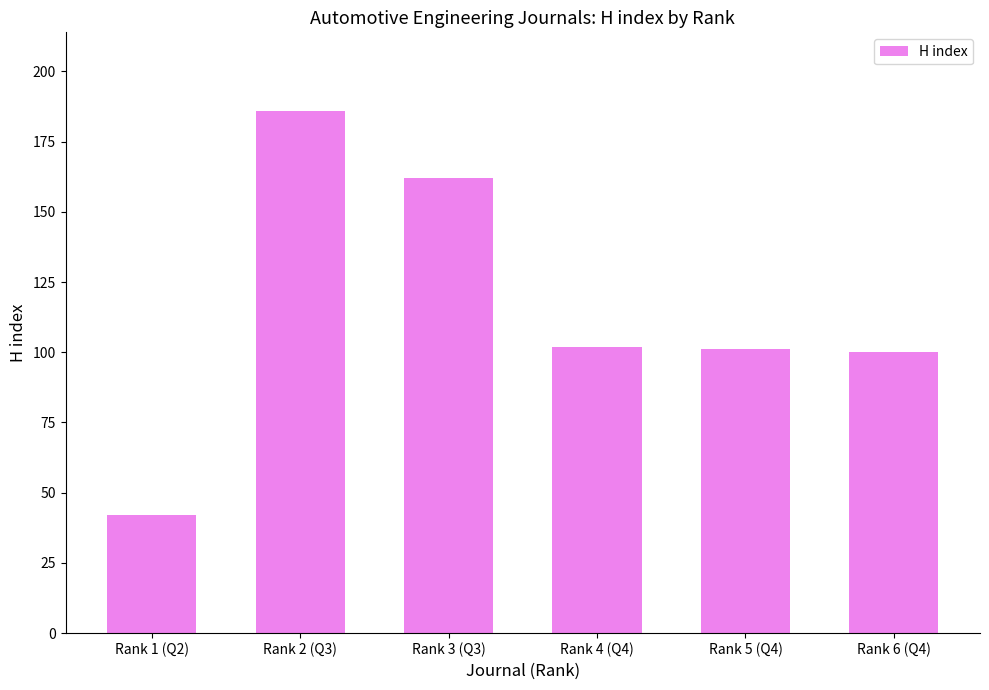

What is the ratio of the value at Rank 3 (Q3) to the value at Rank 4 (Q4)?

1.6